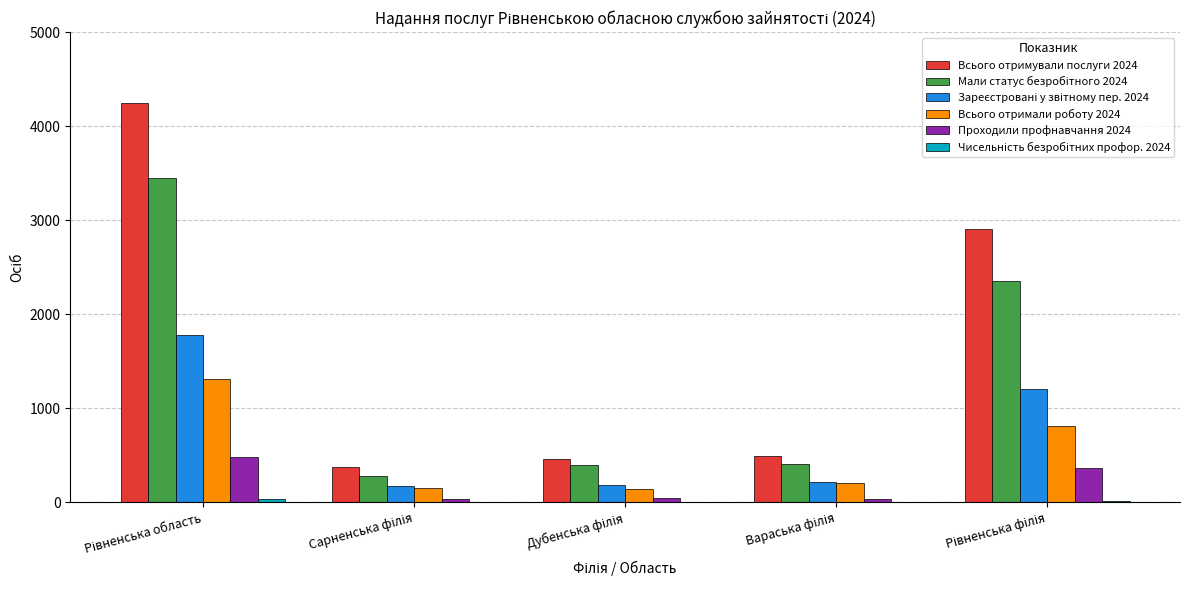

Does the chart contain stacked bars?

No